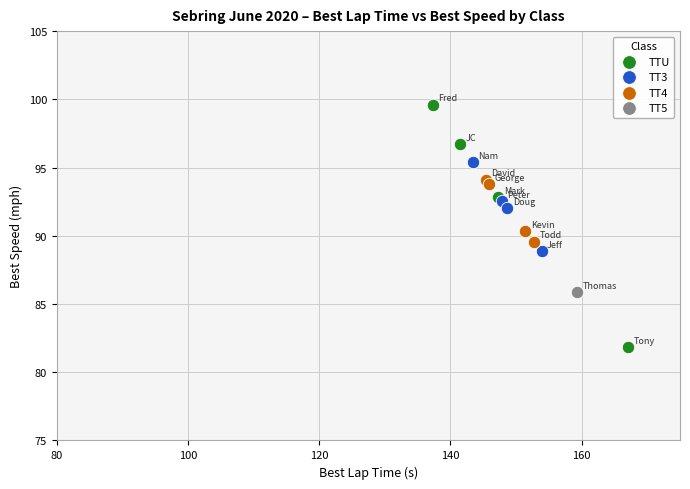

Which series contains the highest Y value?

TTU